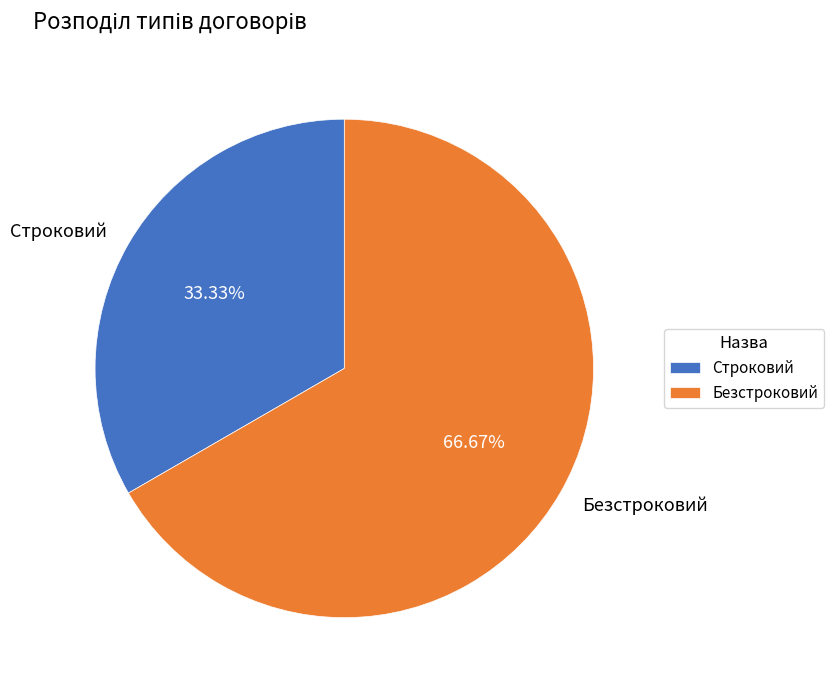

To the nearest percent, what portion does Безстроковий represent?

67%